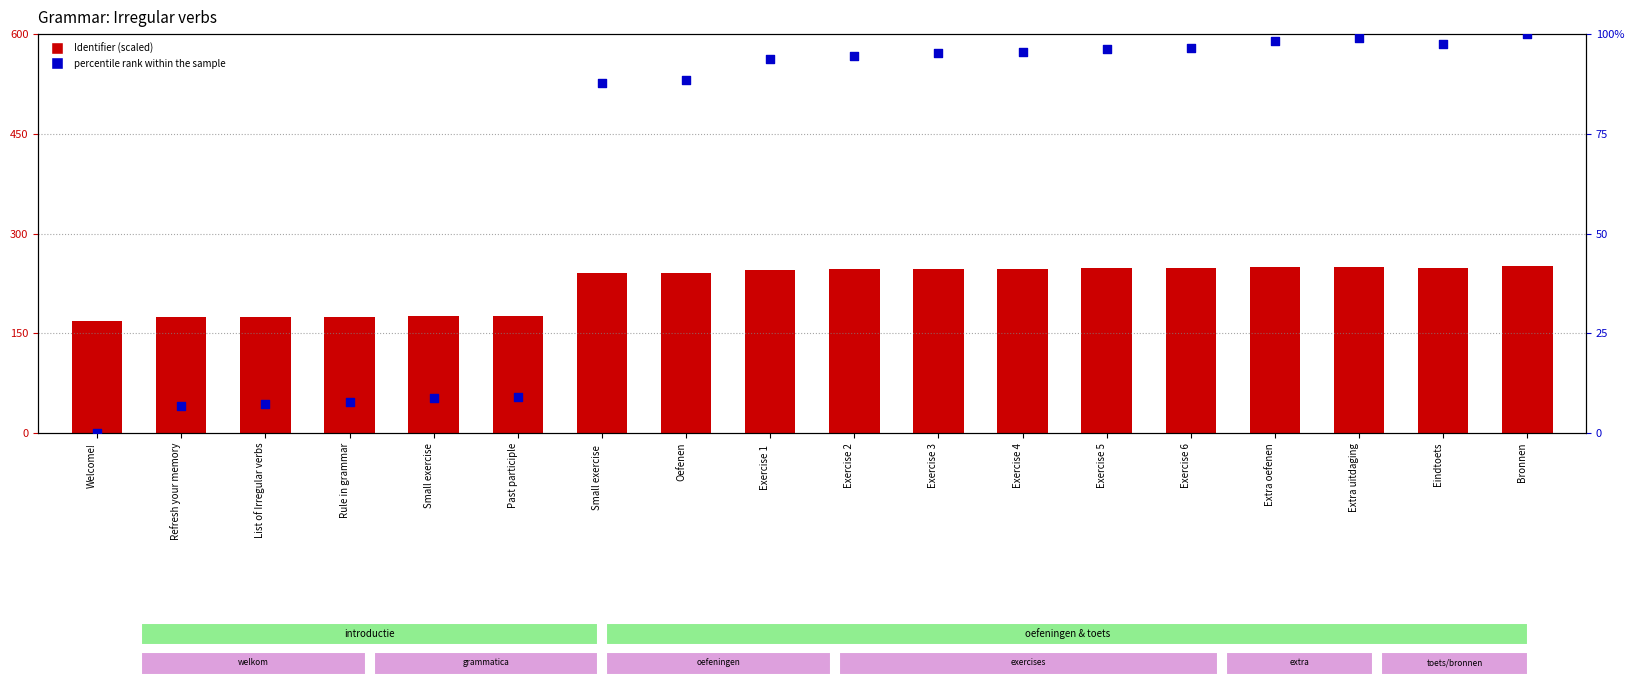

Which series has the largest total across all categories?

Identifier (scaled)